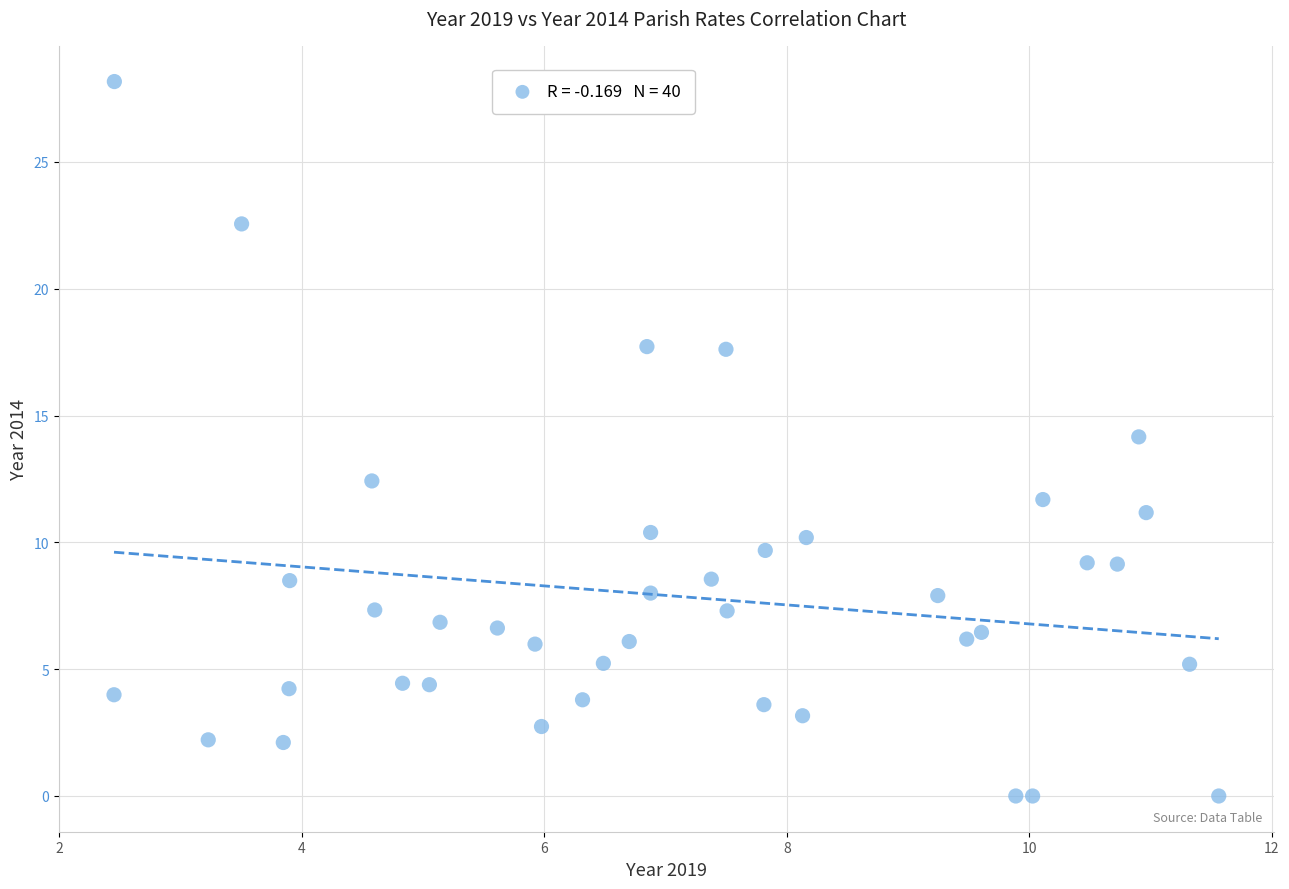

What is the range of Y values (max minus min)?

28.2